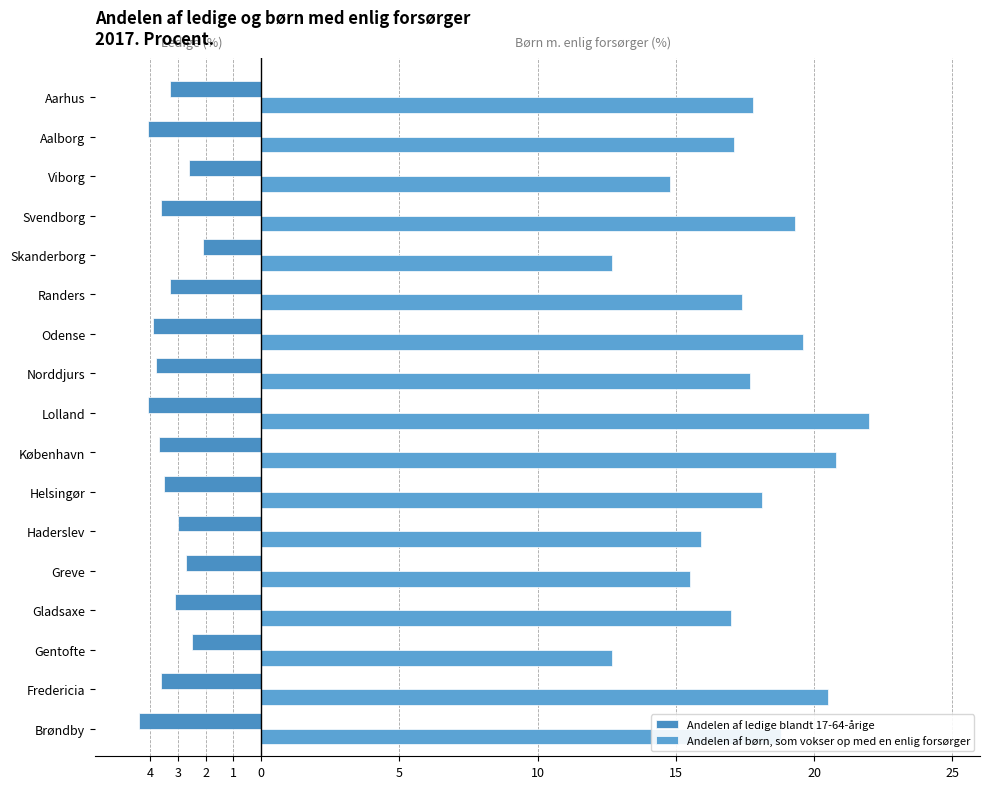

At how many categories does at least one series exceed 11?

17